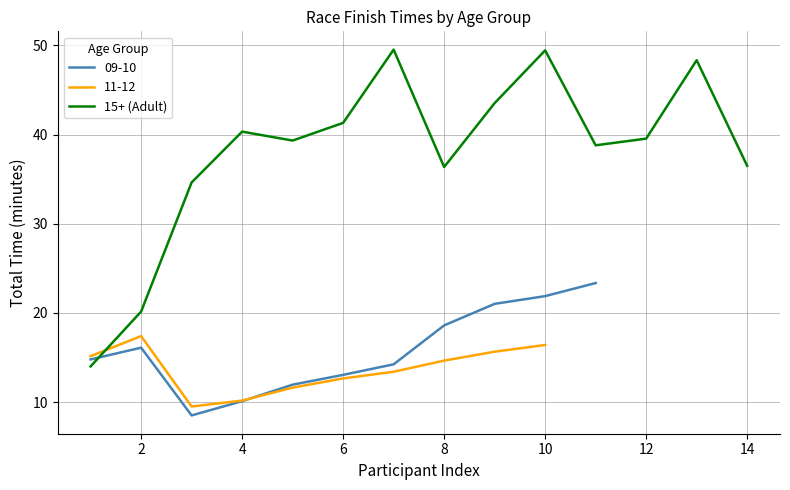

True or false: there are more than 1 points higher than both neighbors.

True